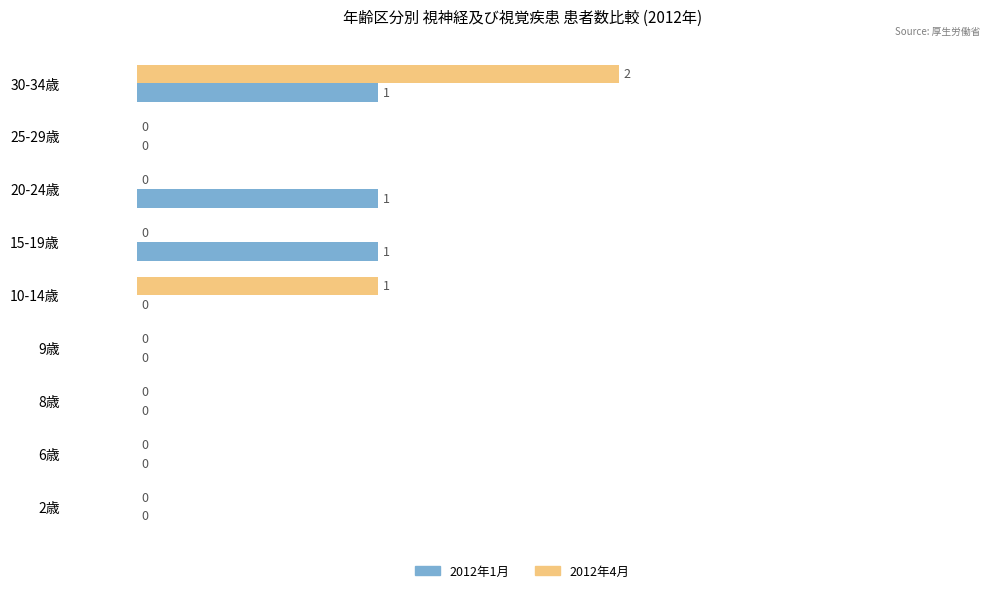

Is the value of 2012年4月 at 25-29歳 greater than the value of 2012年1月 at 15-19歳?

No